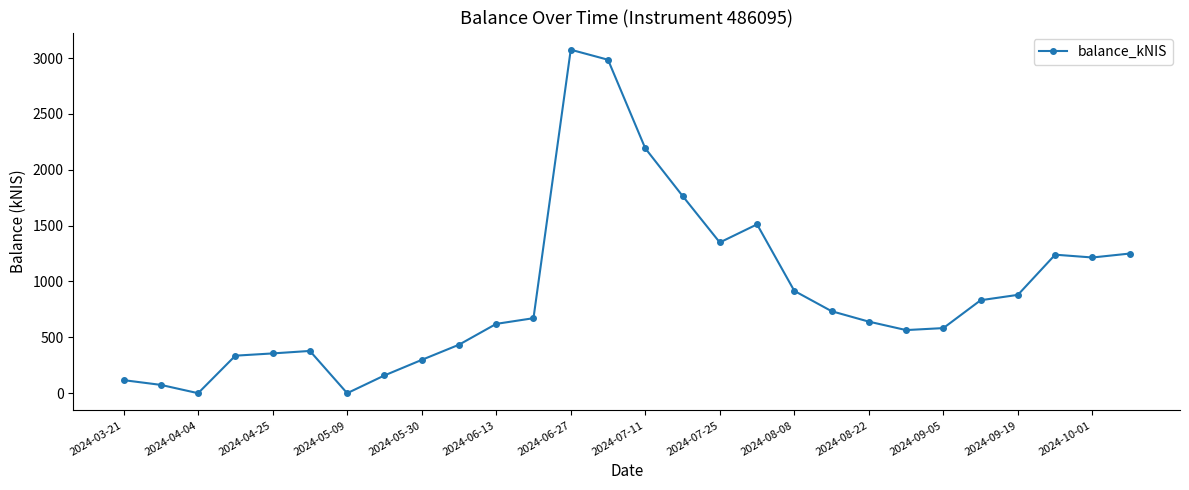

What is the greatest value displayed?

3074.8